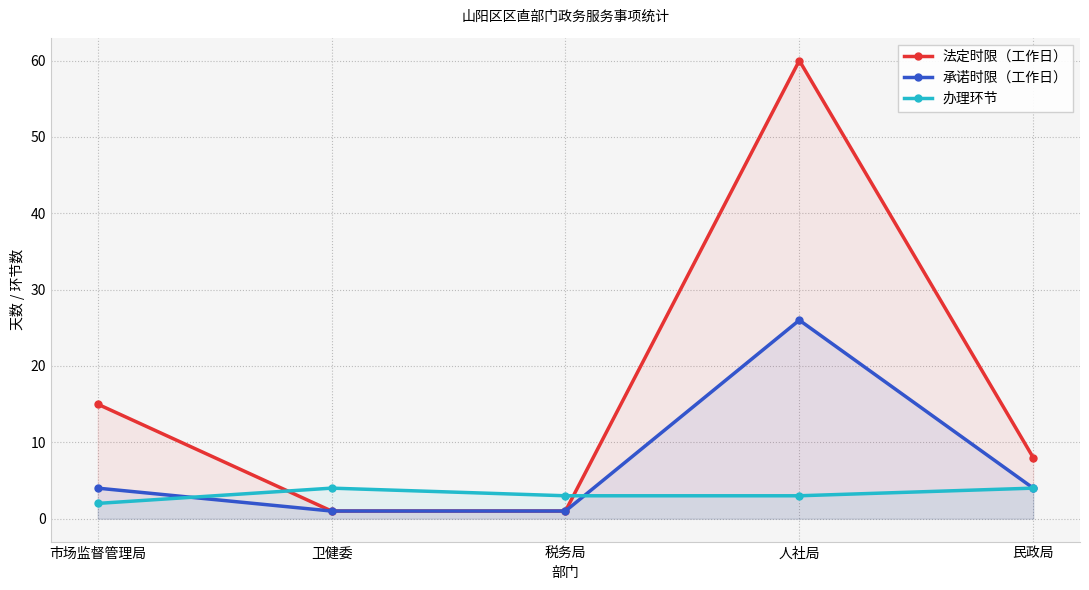

Reading left to right, transcribe all the data shown in this chart.

法定时限（工作日）: 15	1	1	60	8
承诺时限（工作日）: 4	1	1	26	4
办理环节: 2	4	3	3	4